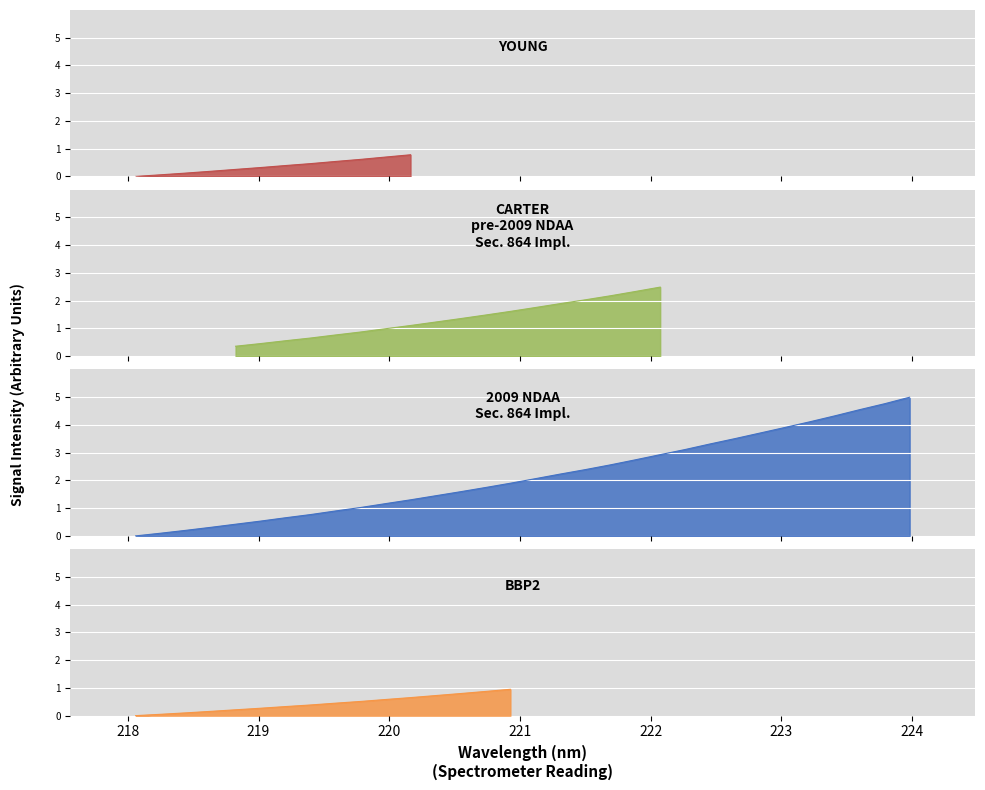

What is the value of the 6th point from the left?

0.5